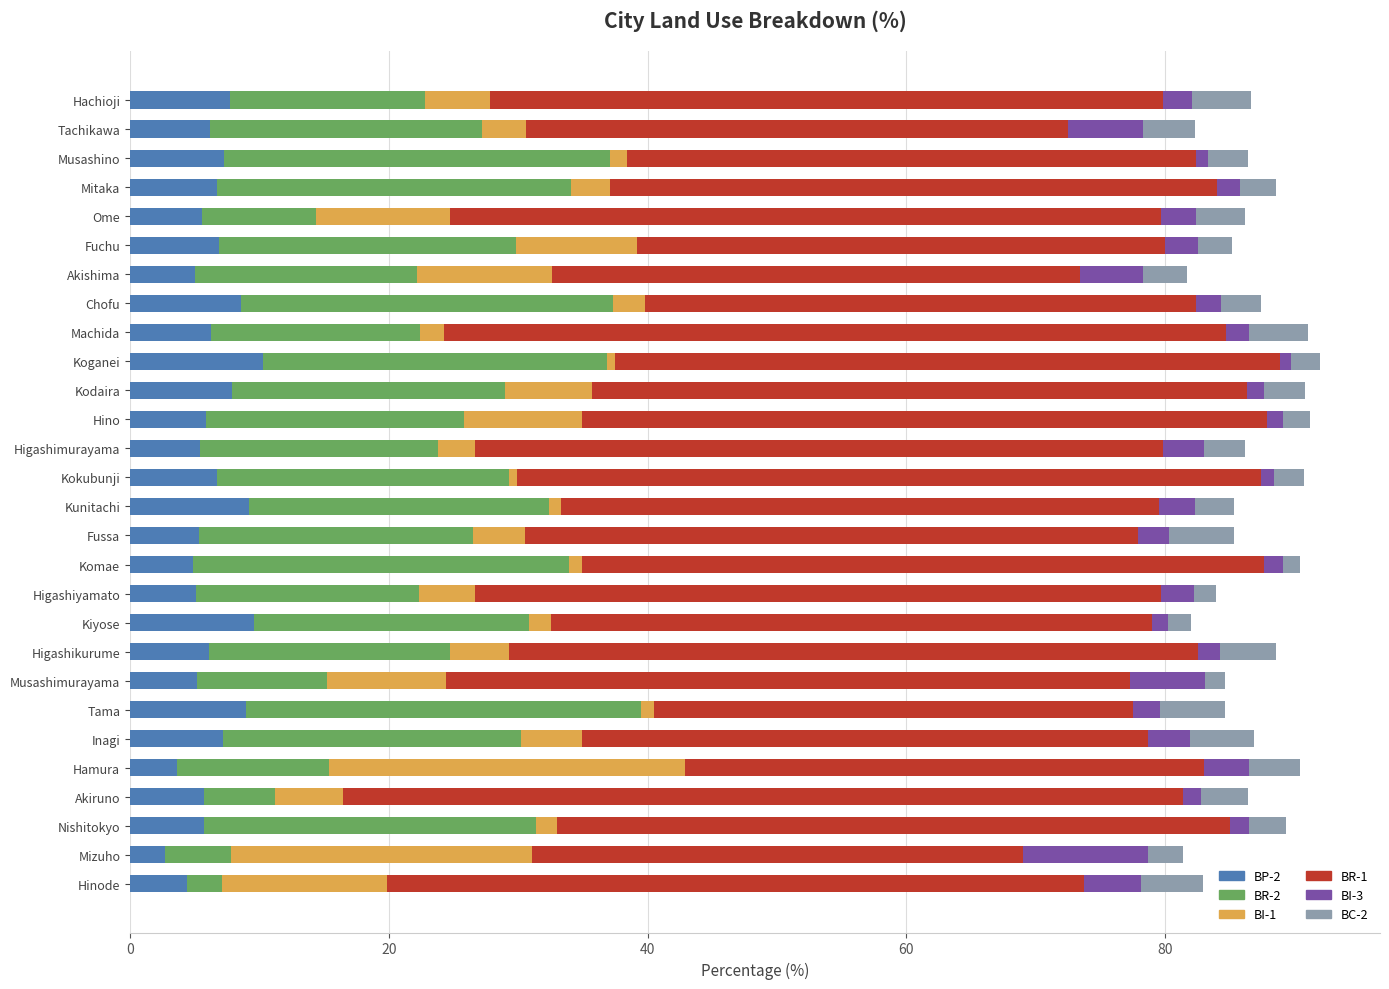

What is the minimum value for BP-2?

2.7